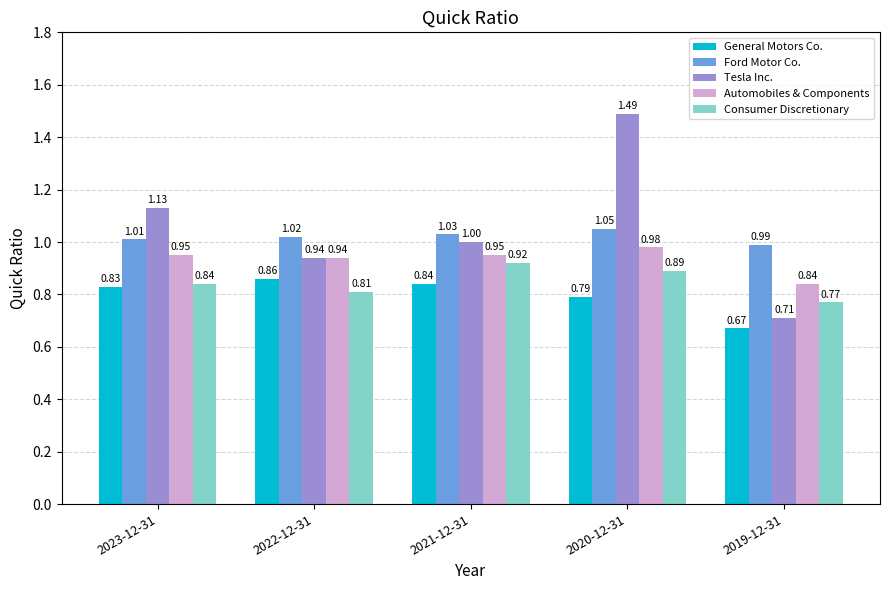

Which series has the widest spread of values?

Tesla Inc.